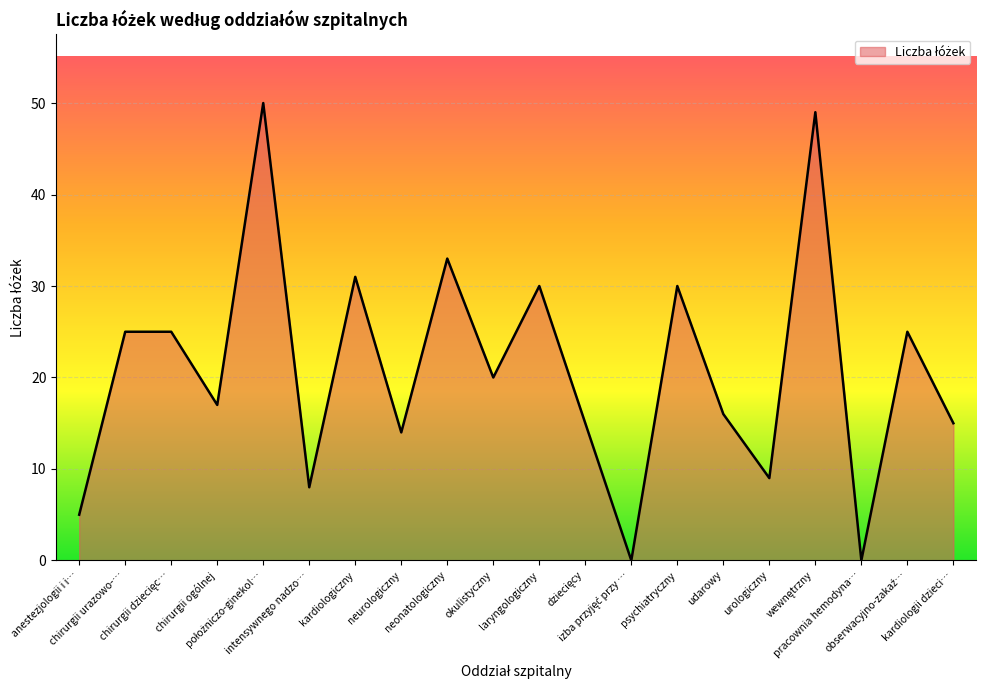

What is the greatest value displayed?

50